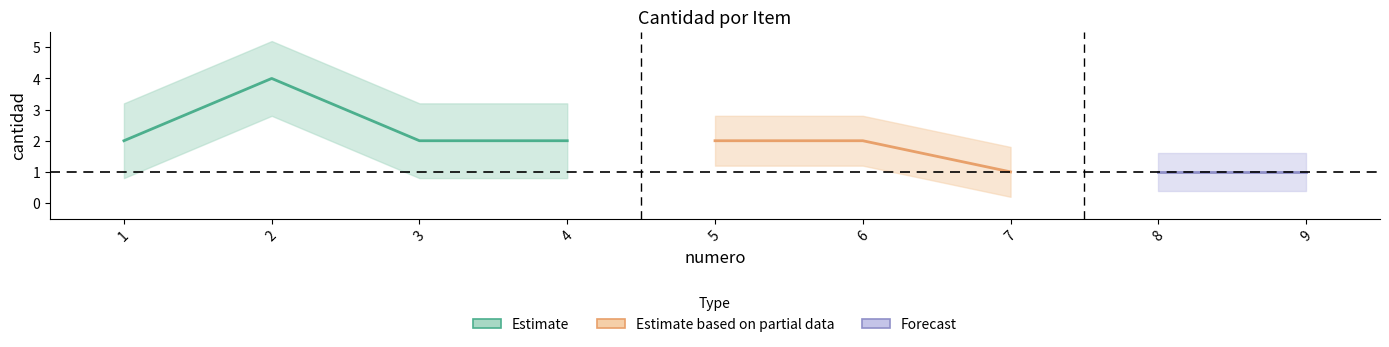

At which category does the chart reach its peak across all series?

2